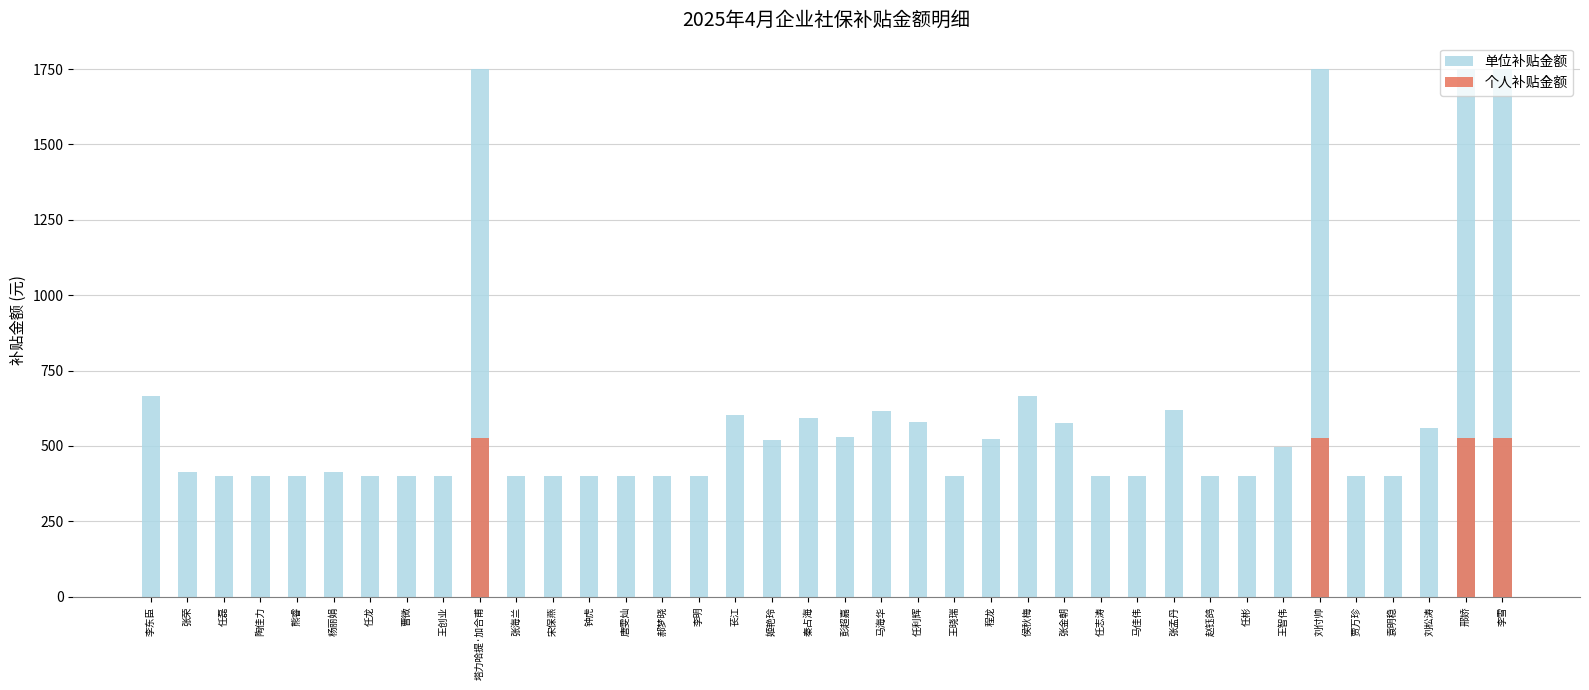

Which series has the largest range (max minus min)?

单位补贴金额